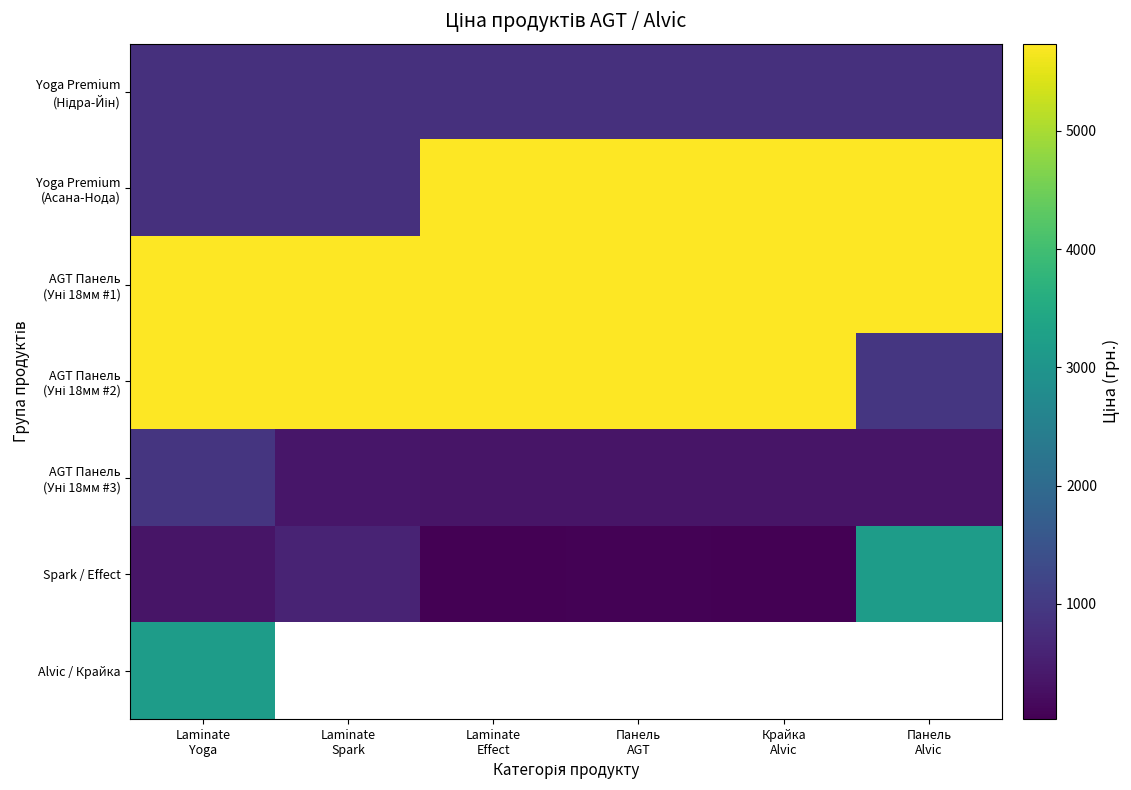

The AGT Панель (Уні 18мм #3) series shows 343.6 at Крайка Alvic. True or false?

True